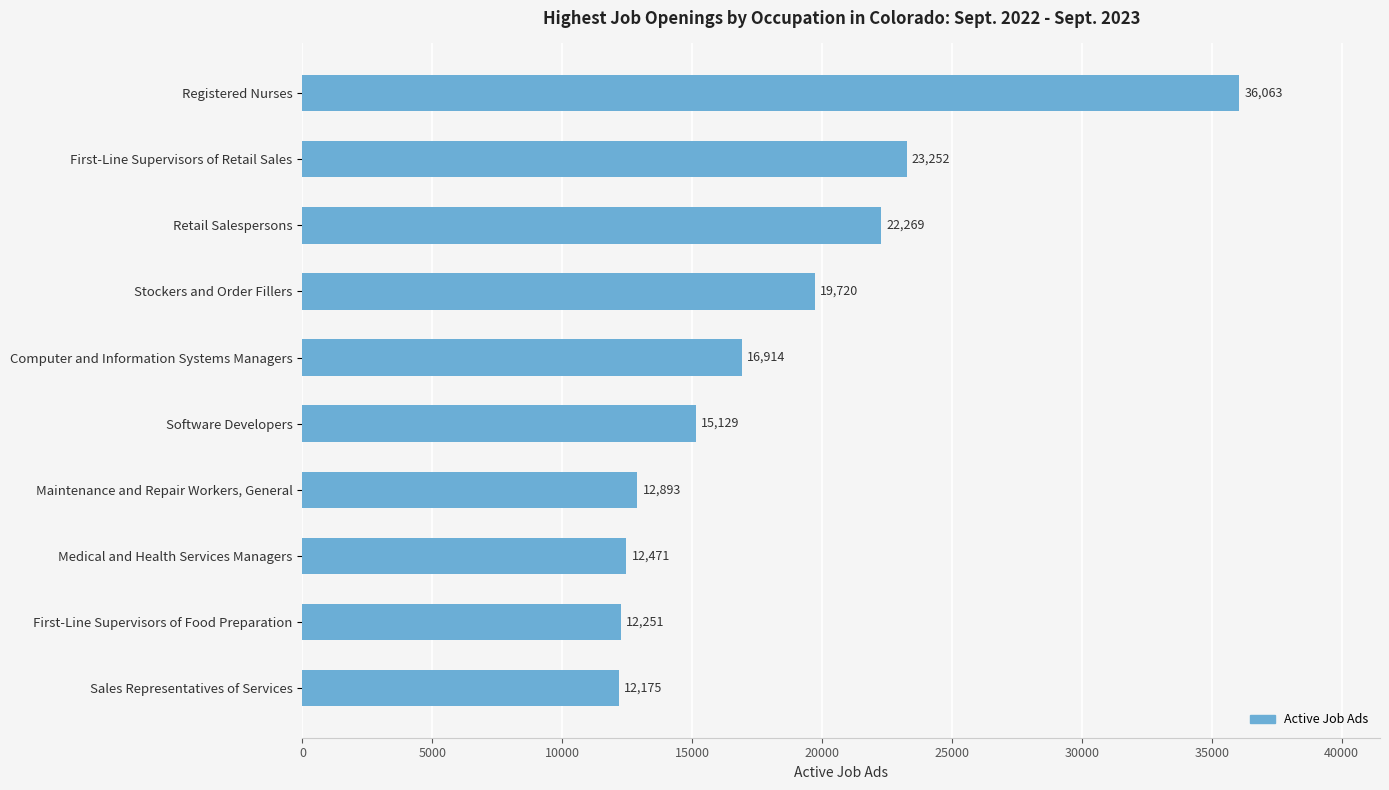

Reading top to bottom, what are all the values shown in this chart?

Registered Nurses=36063	First-Line Supervisors of Retail Sales=23252	Retail Salespersons=22269	Stockers and Order Fillers=19720	Computer and Information Systems Managers=16914	Software Developers=15129	Maintenance and Repair Workers, General=12893	Medical and Health Services Managers=12471	First-Line Supervisors of Food Preparation=12251	Sales Representatives of Services=12175